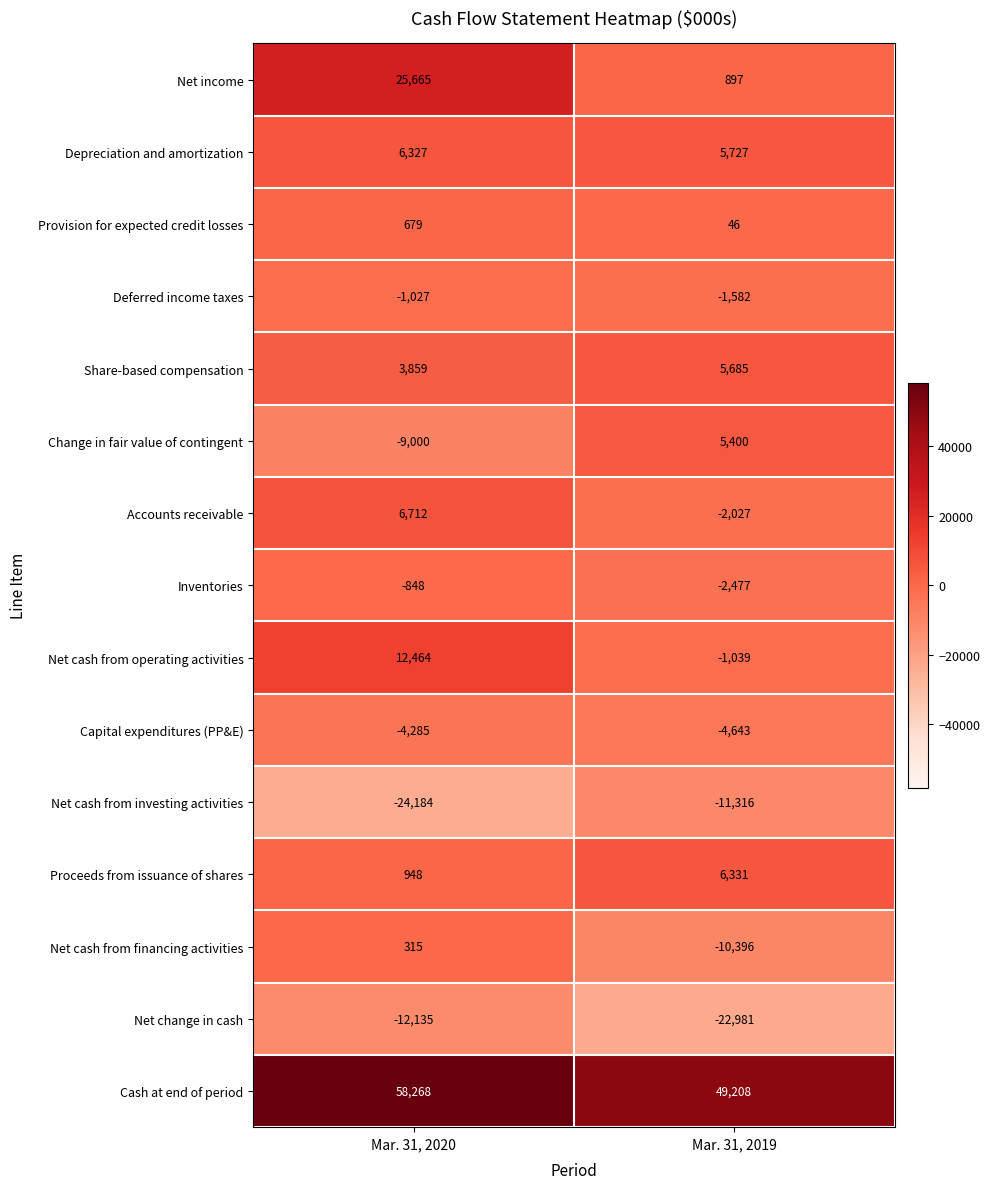

At which category is the sum across all series the highest?

Mar. 31, 2020